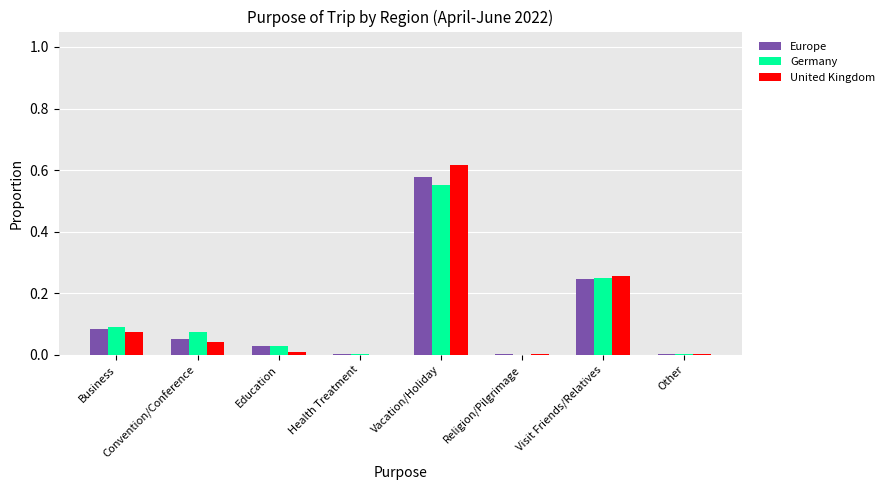

At which category is the sum across all series the highest?

Vacation/Holiday